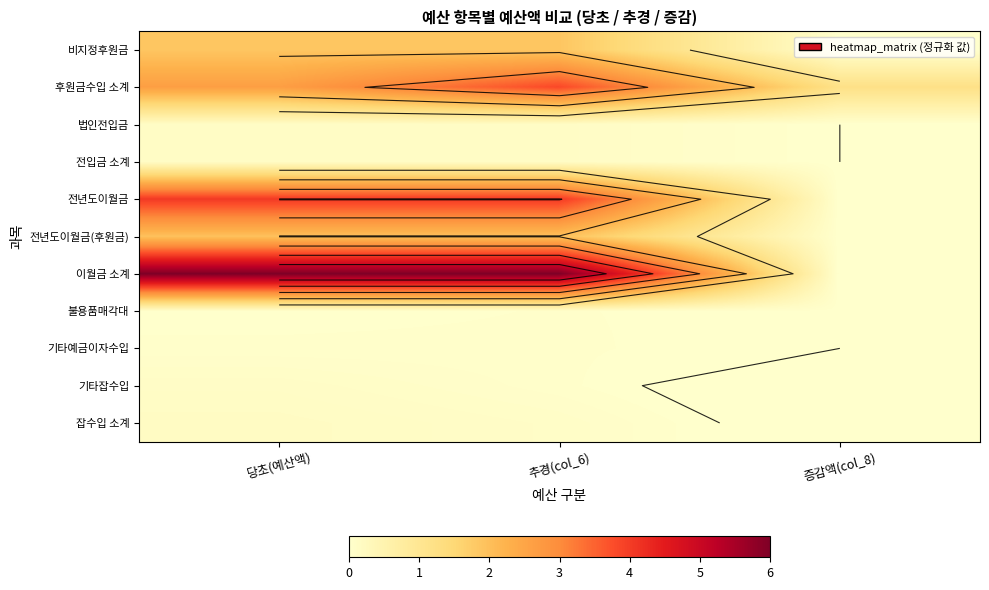

What is the difference between the highest and lowest values at 추경(col_6)?

6.0